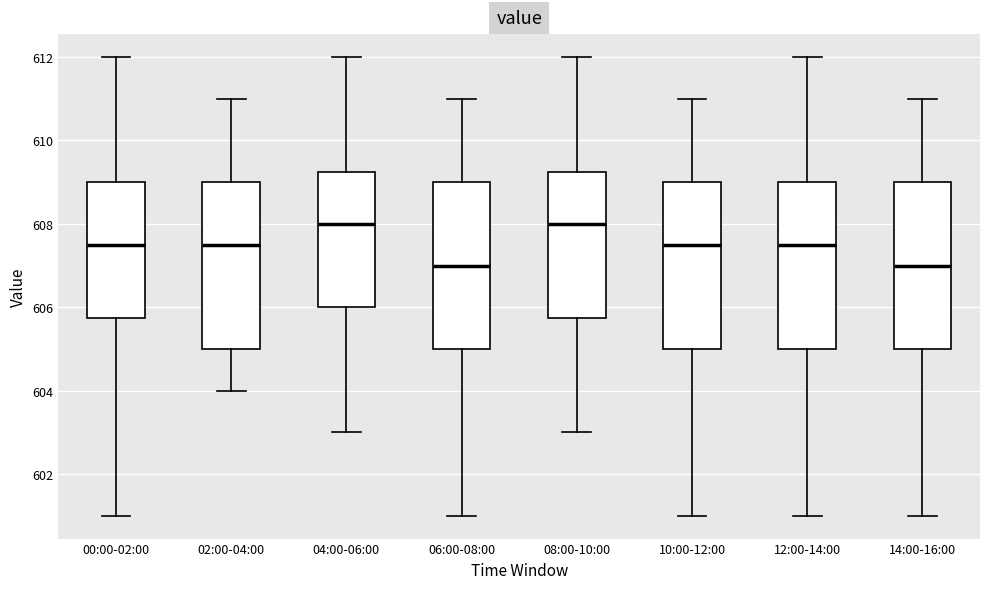

Reading left to right, transcribe this box plot: for each box, give where its median line is, the range the box spans, and where its two whiskers end, as read against the y-axis. The values are not printed on the chart, so give them approximately, as read against the axis.

00:00-02:00: median 607.6, box 605.8 to 609.0, whiskers 601.0 to 612.0
02:00-04:00: median 607.6, box 605.0 to 609.0, whiskers 604.0 to 611.0
04:00-06:00: median 608.0, box 606.0 to 609.2, whiskers 603.0 to 612.0
06:00-08:00: median 607.0, box 605.0 to 609.0, whiskers 601.0 to 611.0
08:00-10:00: median 608.0, box 605.8 to 609.2, whiskers 603.0 to 612.0
10:00-12:00: median 607.6, box 605.0 to 609.0, whiskers 601.0 to 611.0
12:00-14:00: median 607.6, box 605.0 to 609.0, whiskers 601.0 to 612.0
14:00-16:00: median 607.0, box 605.0 to 609.0, whiskers 601.0 to 611.0